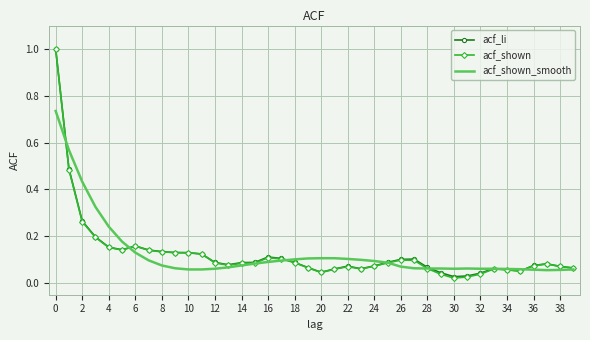

Which series has the widest spread of values?

acf_shown